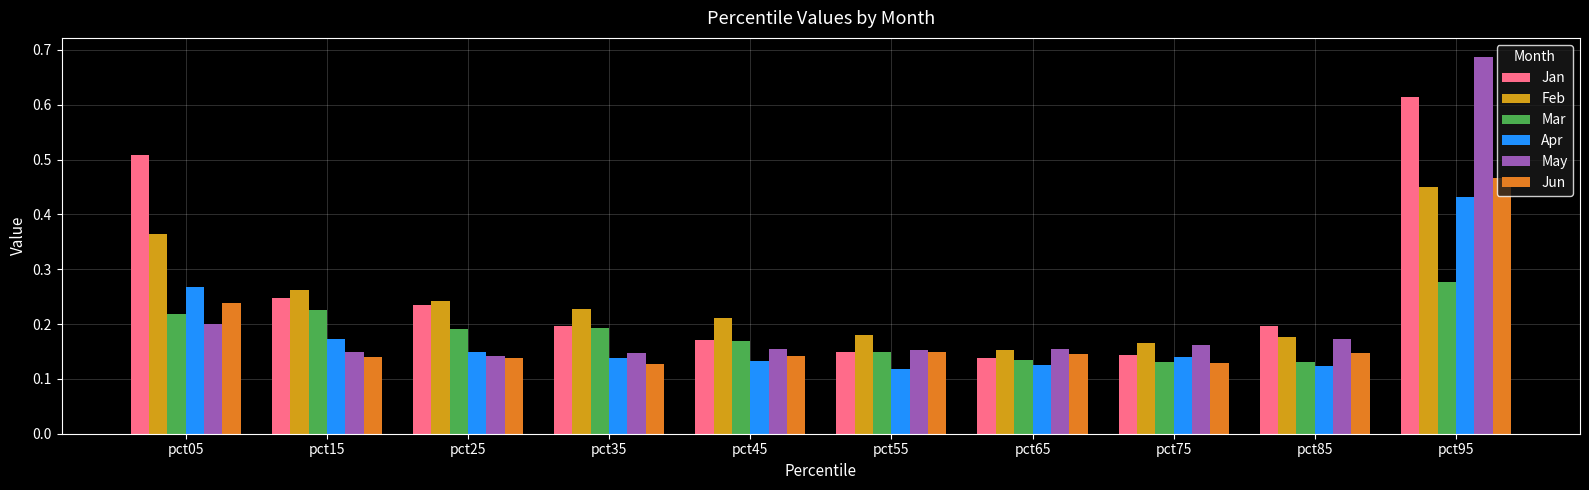

Is the value of Jun at pct15 greater than the value of Apr at pct25?

No